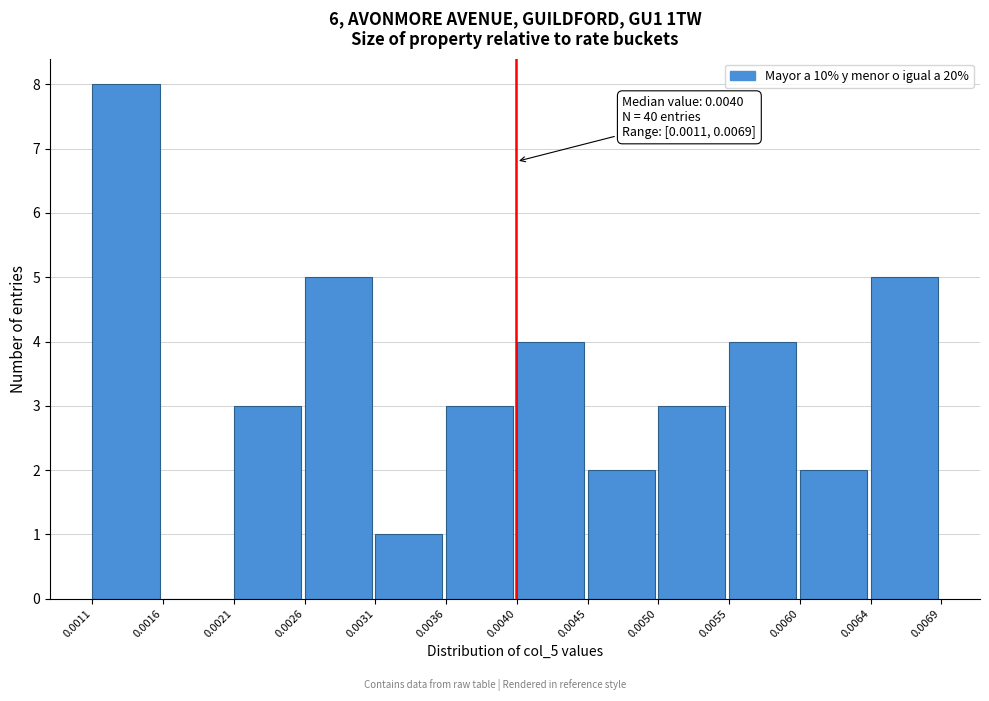

Which range on the x-axis has the tallest bar?

0.0011 to 0.0016